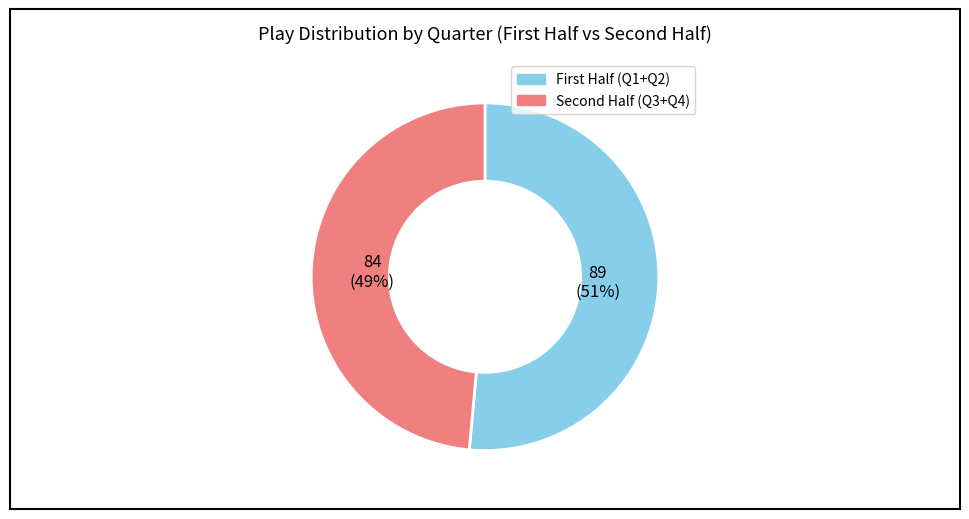

Does any single category account for the majority?

Yes